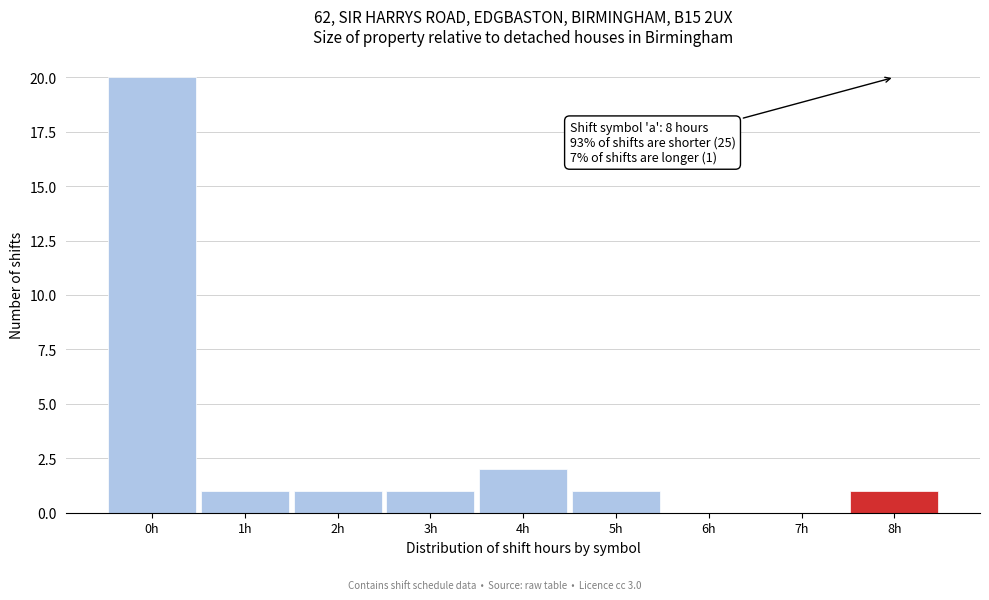

Over which range of the x-axis is the bar tallest?

-0.5 to 0.5